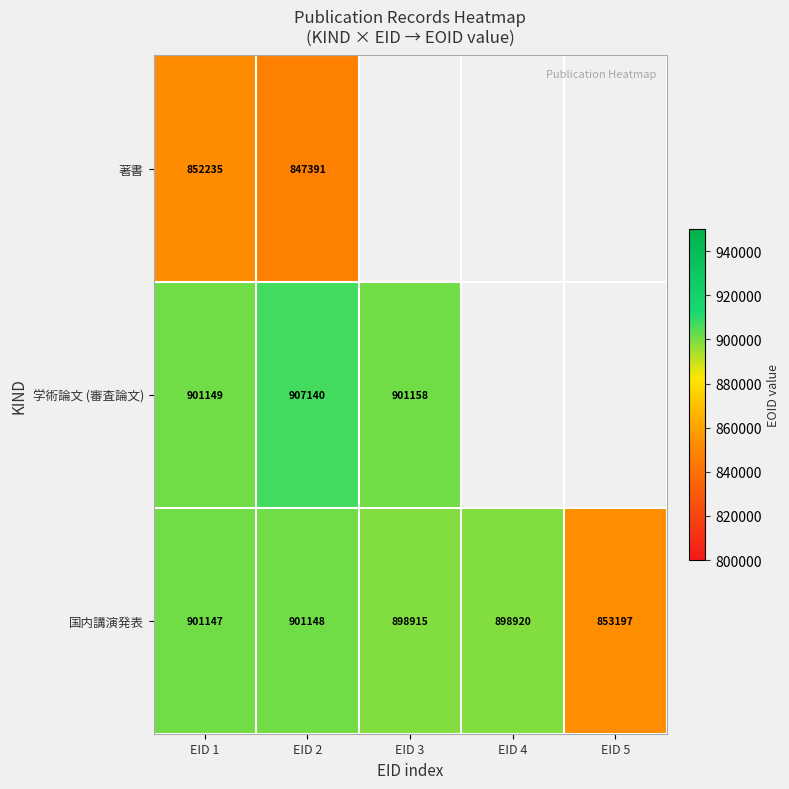

What is the sum of the 学術論文 (審査論文) values at EID 3 and EID 2?

1808298